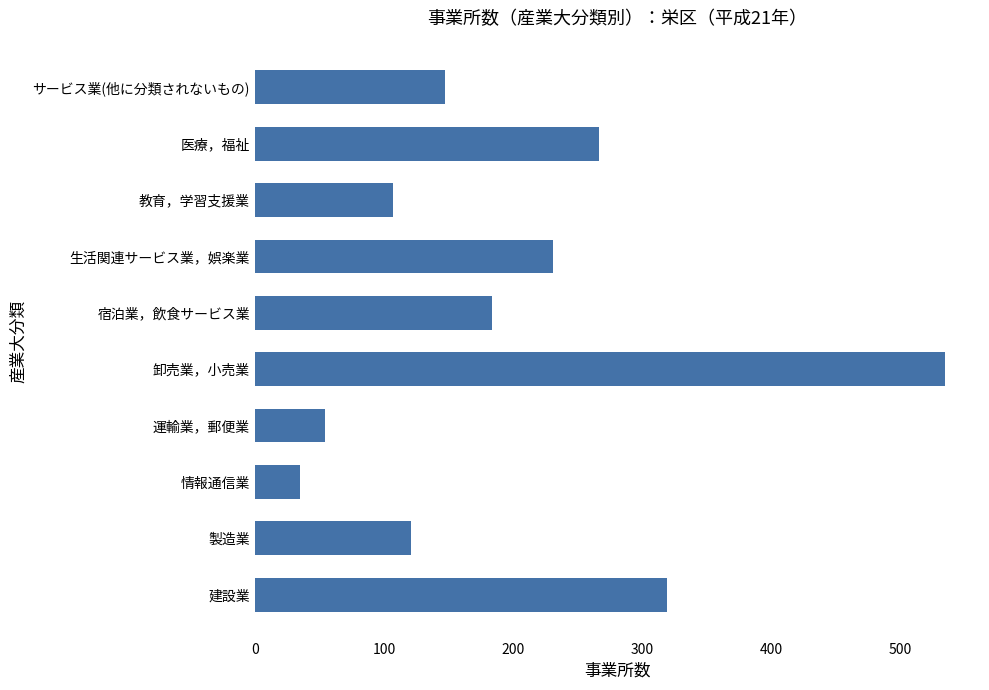

What is the difference between the second highest and minimum values?

284